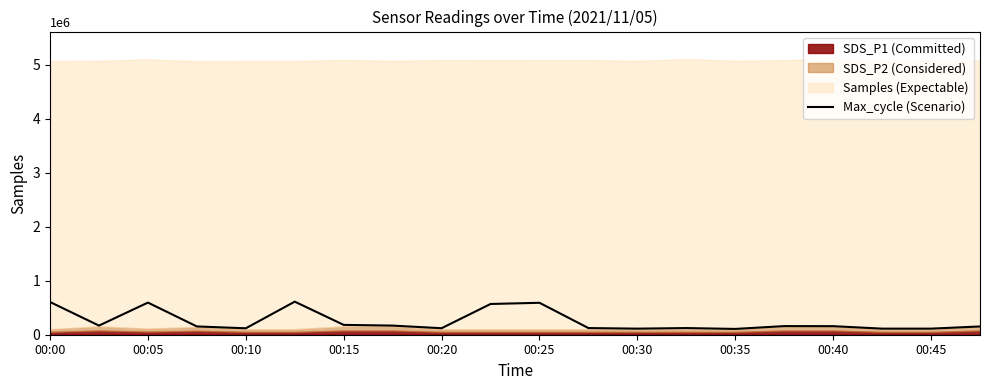

How many interior local peaks (higher than both neighbors) does the data have?

5